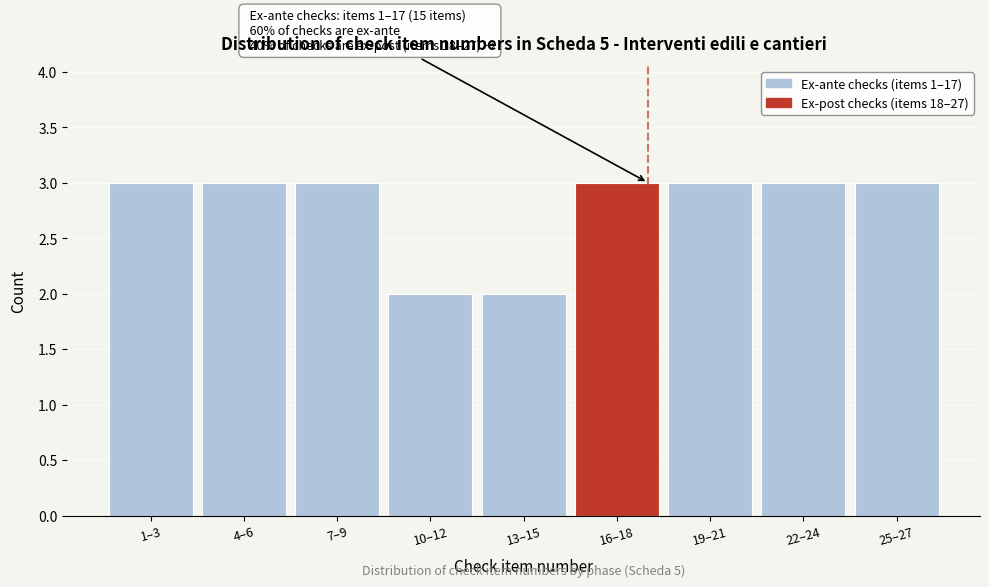

Reading right to left, what are all the values shown in this chart?

3	3	3	3	2	2	3	3	3